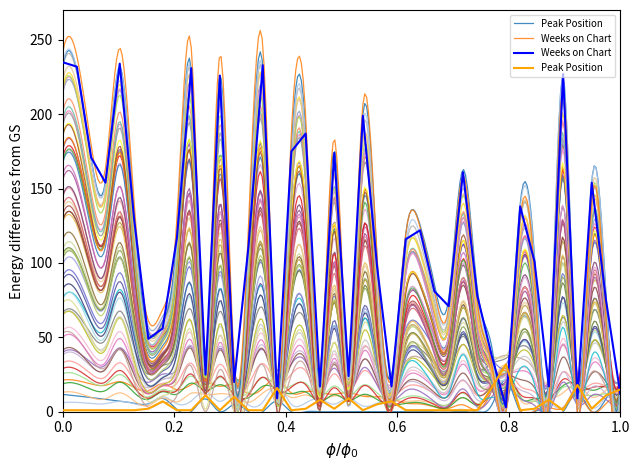

How many distinct data groups are displayed?

2